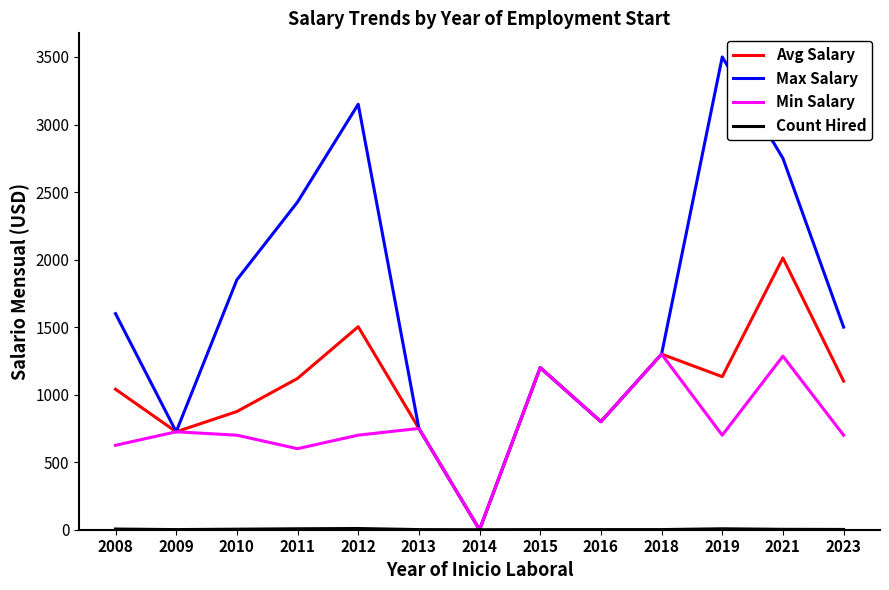

At which category is the sum across all series the highest?

2021